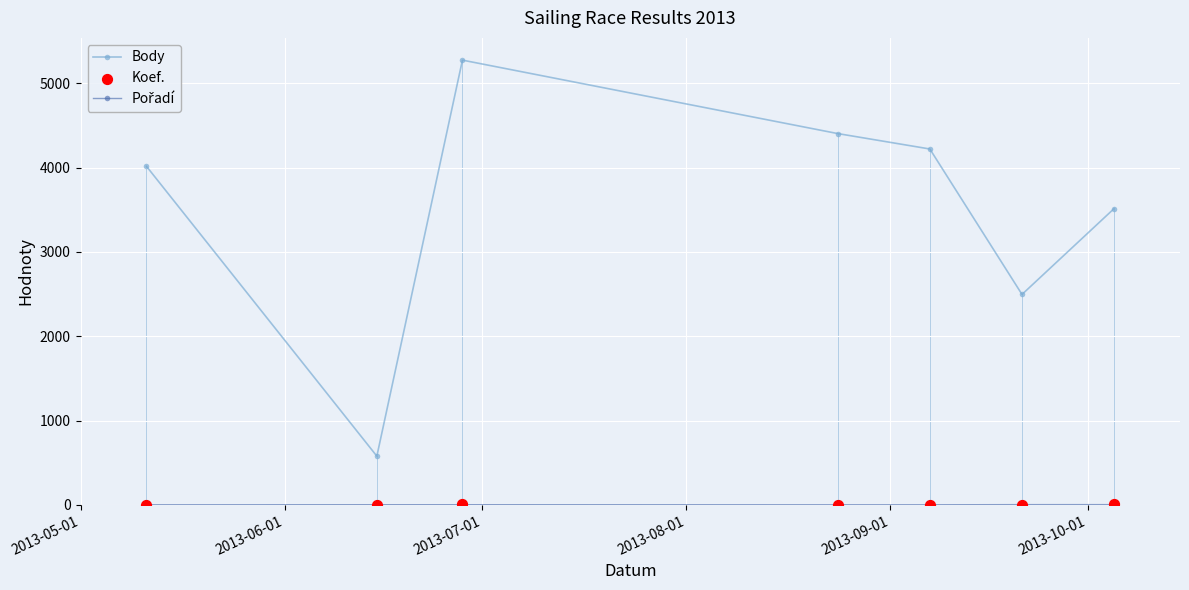

What are all the series names shown in the legend?

Body, Pořadí, Koef.